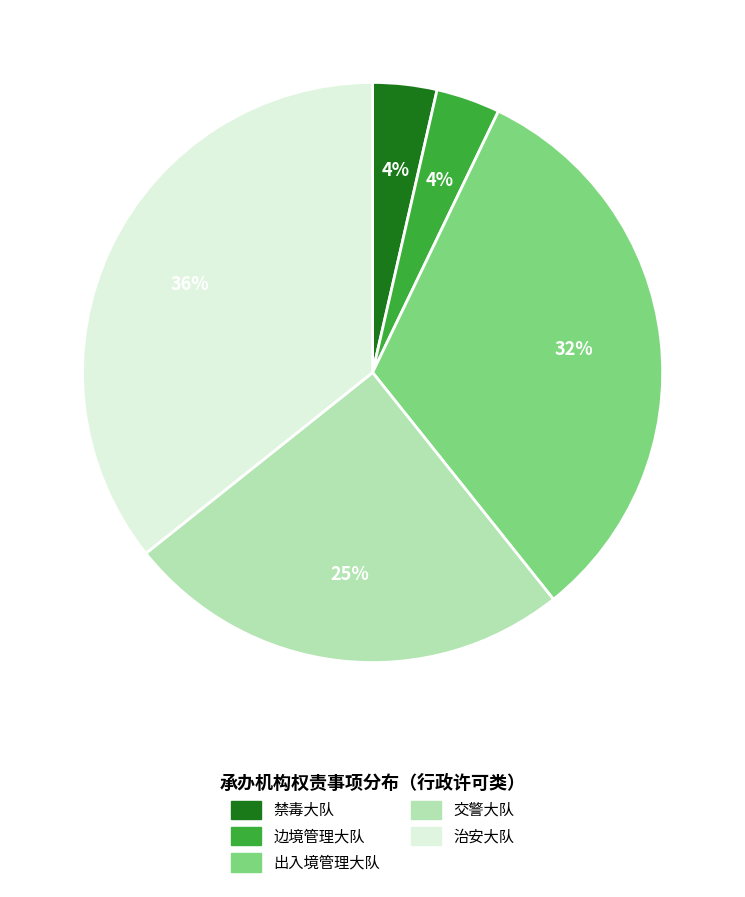

Do 边境管理大队 and 禁毒大队 together represent more than half of the pie?

No